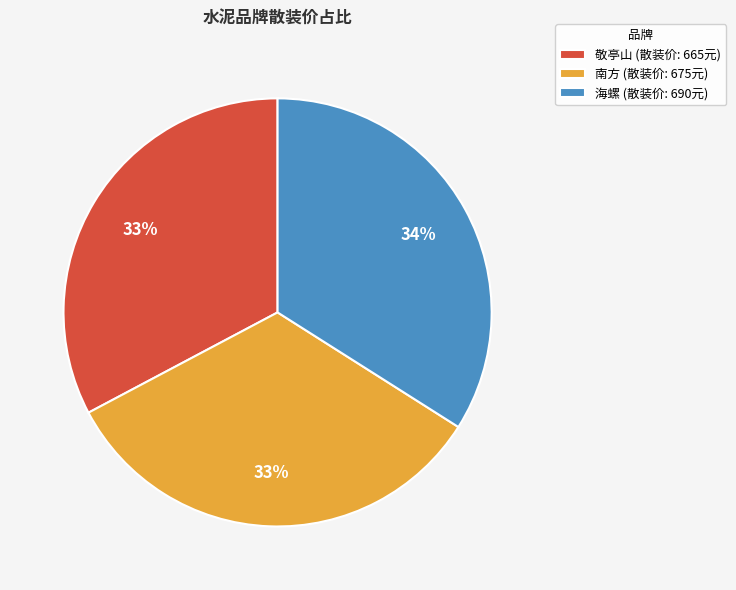

Count the number of slices in the pie.

3